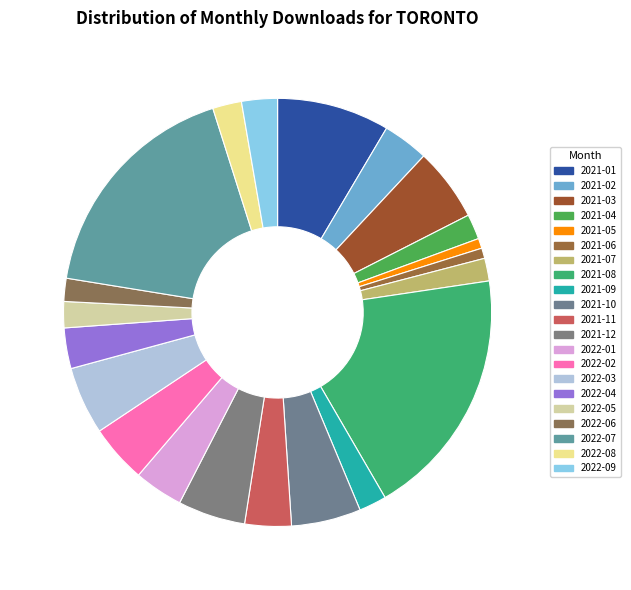

Count the number of slices in the pie.

21